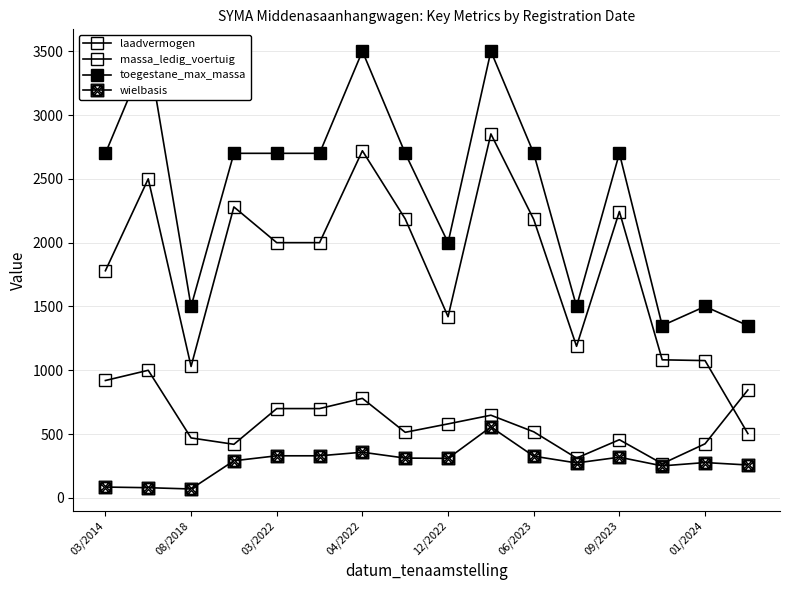

True or false: massa_ledig_voertuig and wielbasis cross at least once.

False